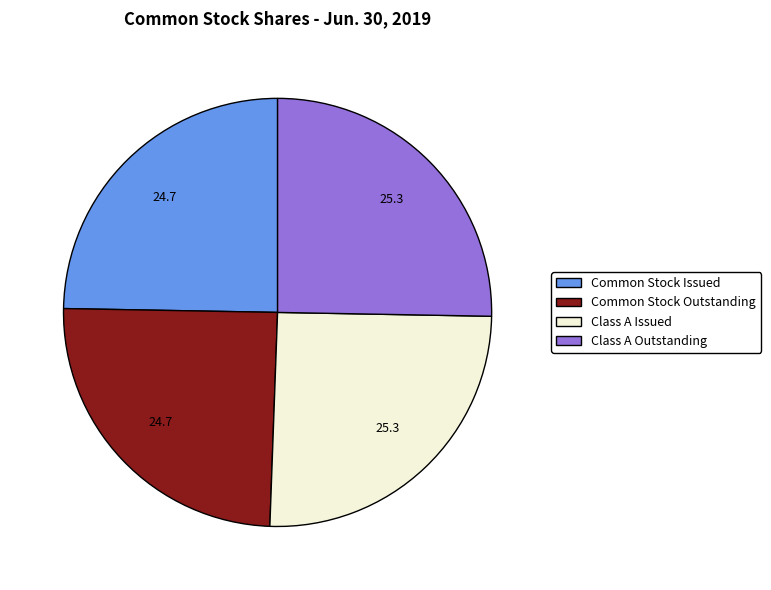

How many segments does this pie chart have?

4